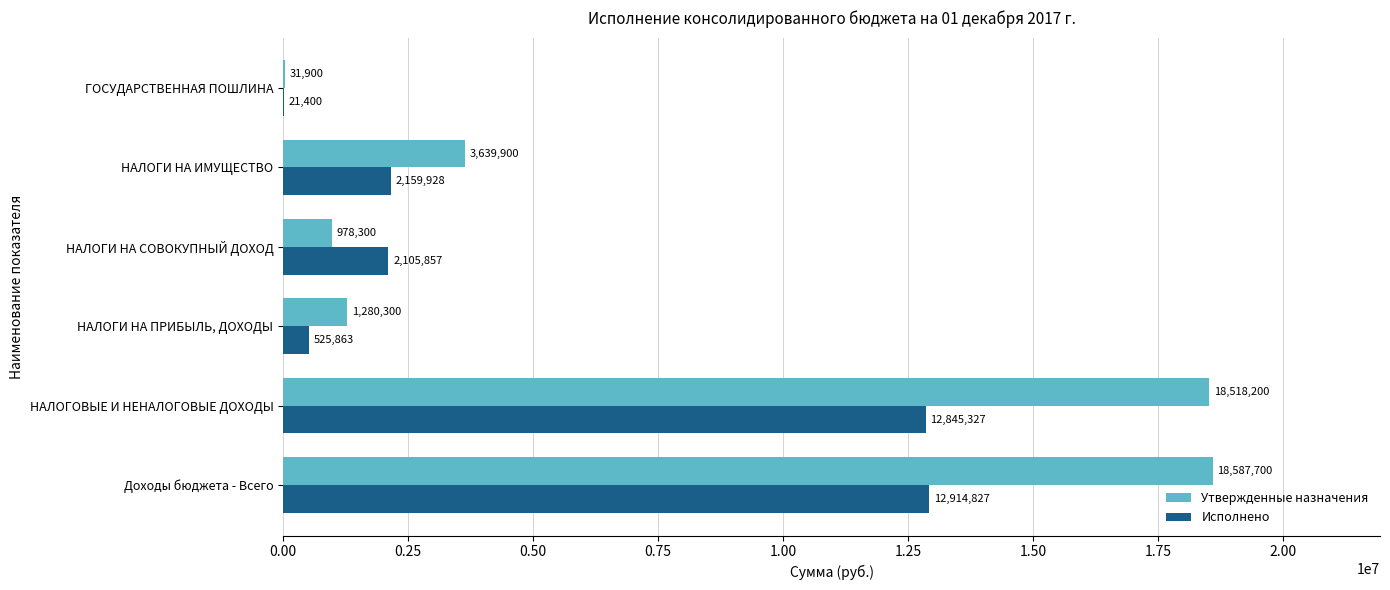

Is it true that Утвержденные назначения equals 18518200.0 at НАЛОГОВЫЕ И НЕНАЛОГОВЫЕ ДОХОДЫ?

True